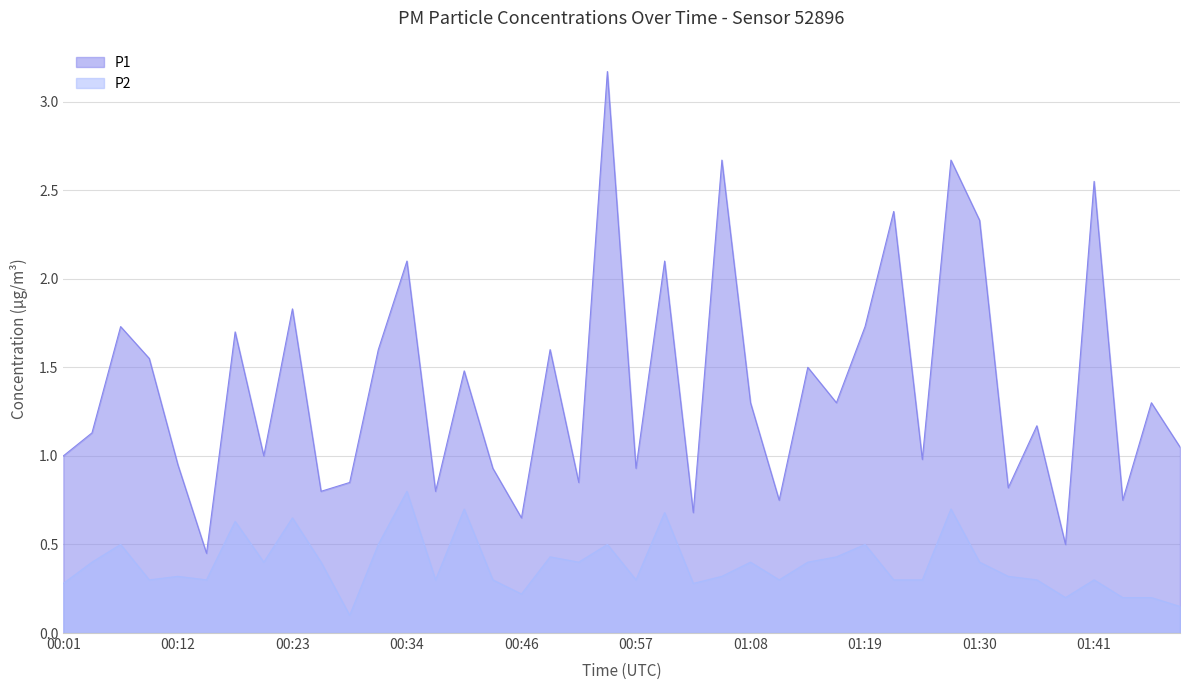

List the labels in order of P2 value, smallest first.

00:29, 01:50, 01:38, 01:44, 01:47, 00:46, 00:01, 01:02, 00:10, 00:15, 00:37, 00:43, 00:57, 01:11, 01:22, 01:24, 01:36, 01:41, 00:12, 01:05, 01:33, 00:04, 00:21, 00:26, 00:51, 01:08, 01:13, 01:30, 00:48, 01:16, 00:07, 00:32, 00:54, 01:19, 00:18, 00:23, 00:59, 00:40, 01:27, 00:34